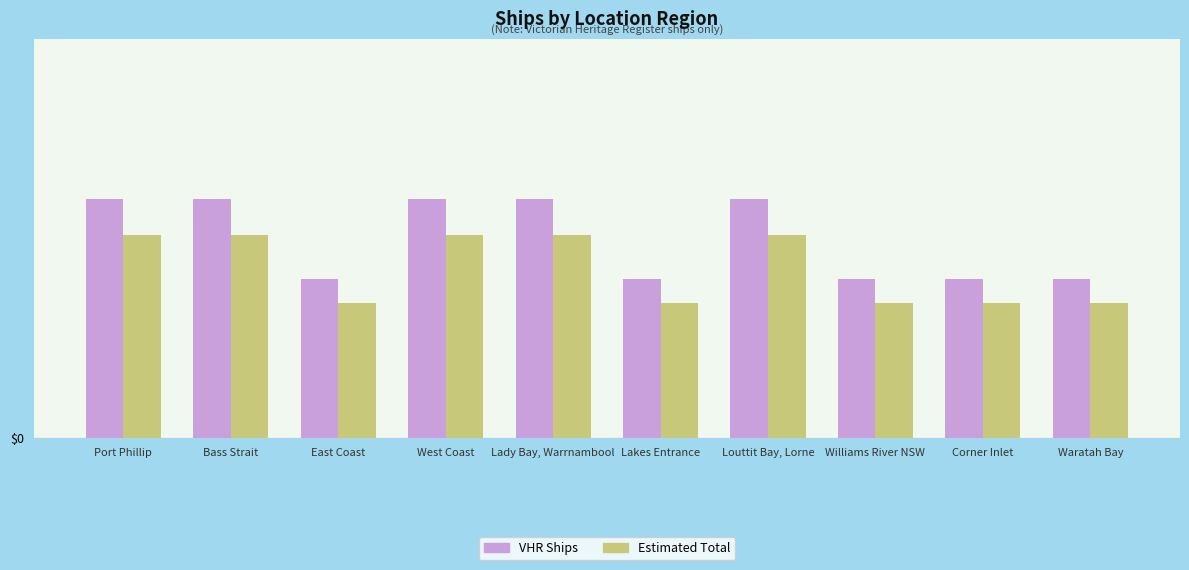

Are the bars grouped side by side (vs. stacked)?

Yes